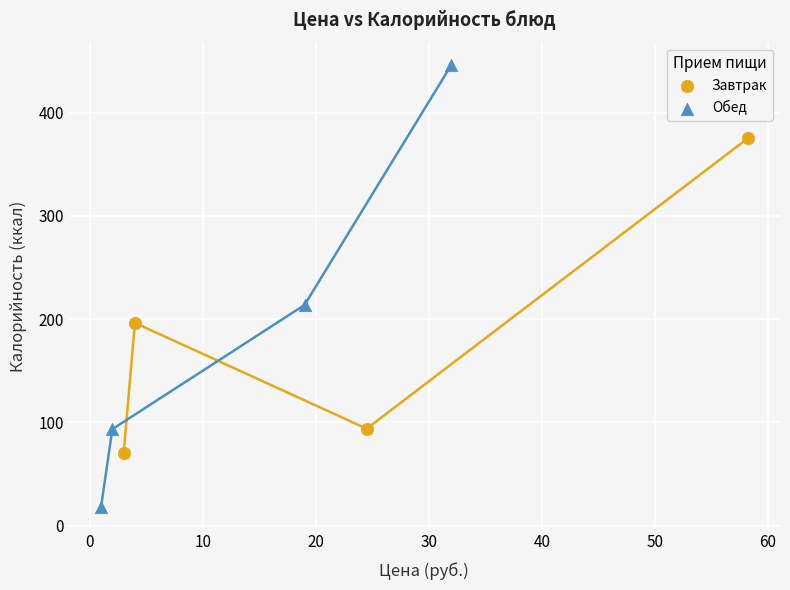

Which series has the widest spread of Y values?

Обед